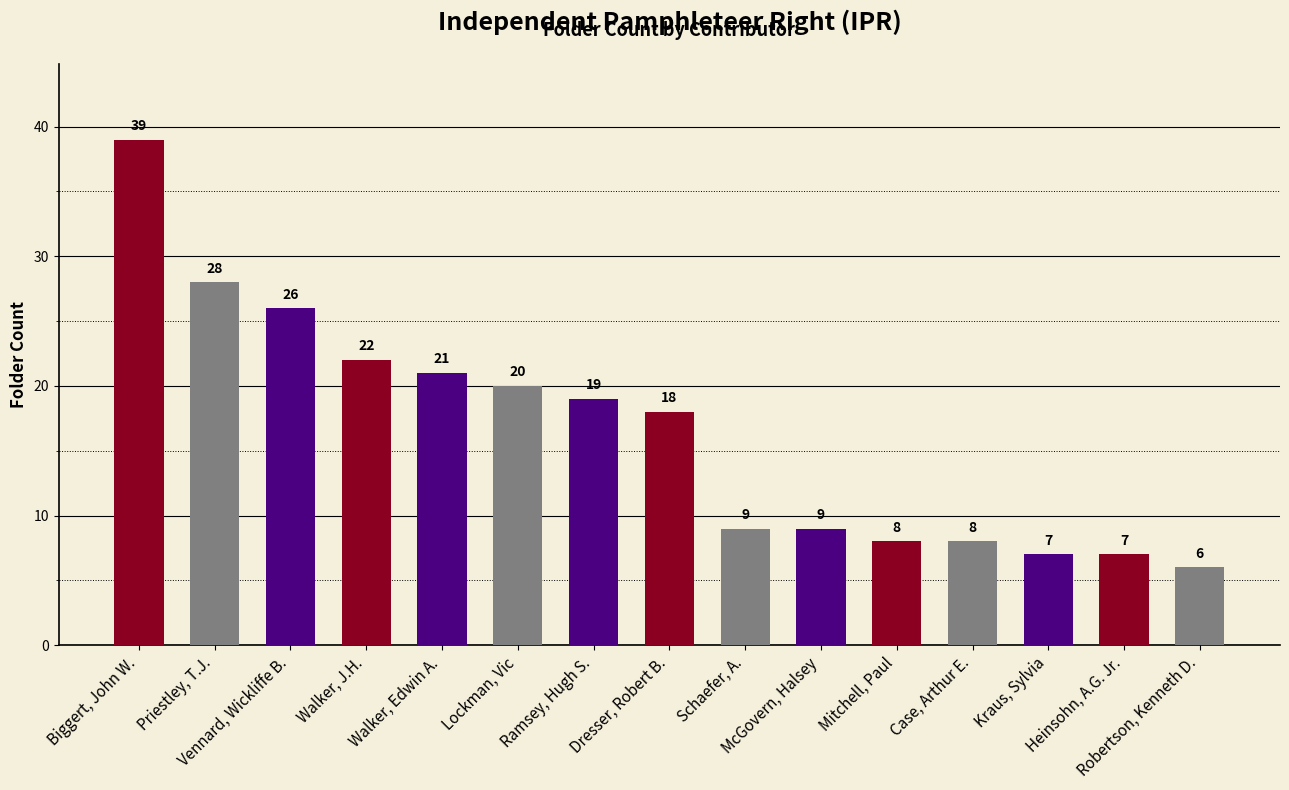

What is the difference between the values at Mitchell, Paul and Ramsey, Hugh S.?

11